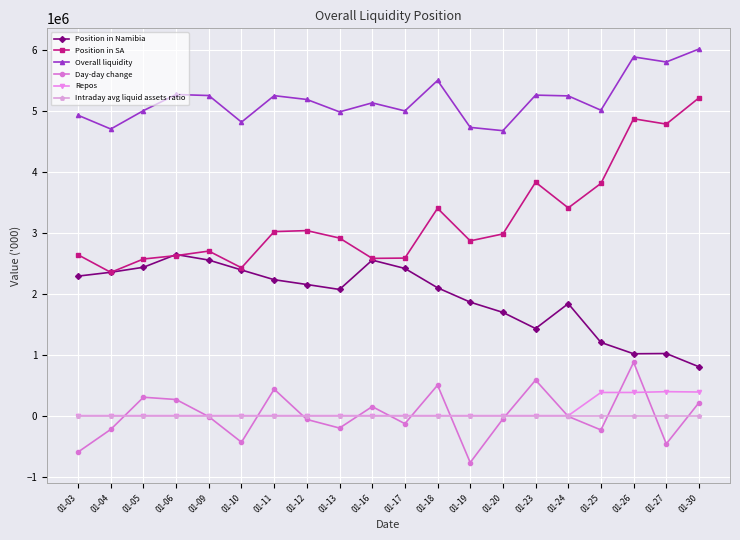

True or false: Repos and Overall liquidity intersect in this chart.

False